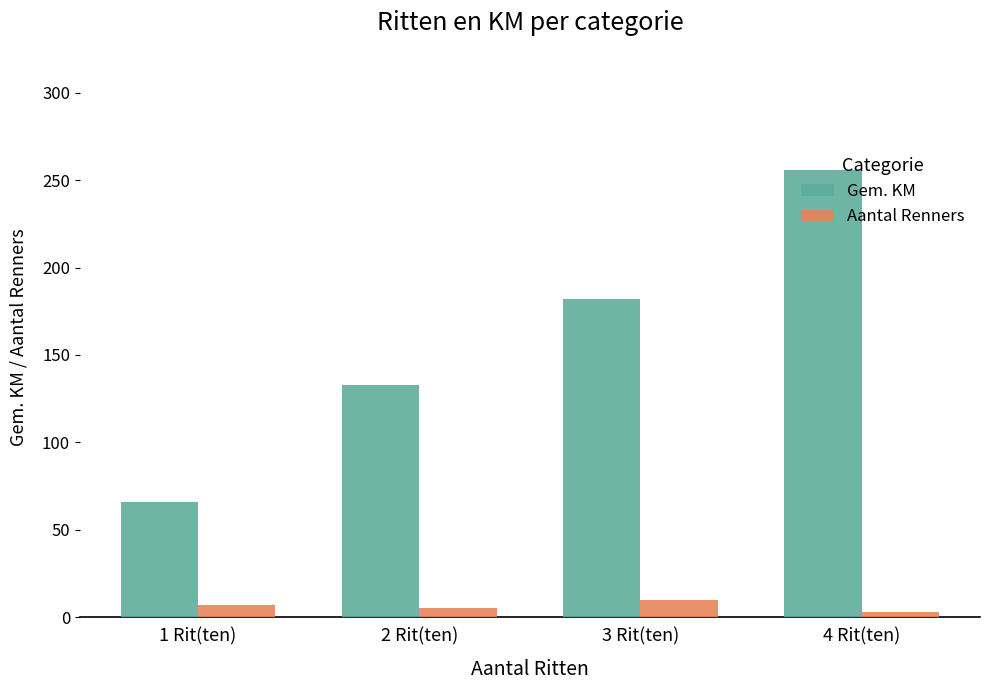

At which category is the sum across all series the highest?

4 Rit(ten)